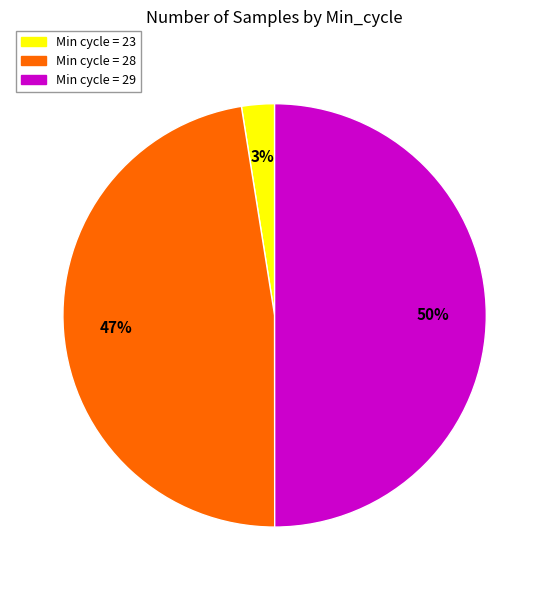

Which category has the smallest portion of the pie?

Min cycle = 23